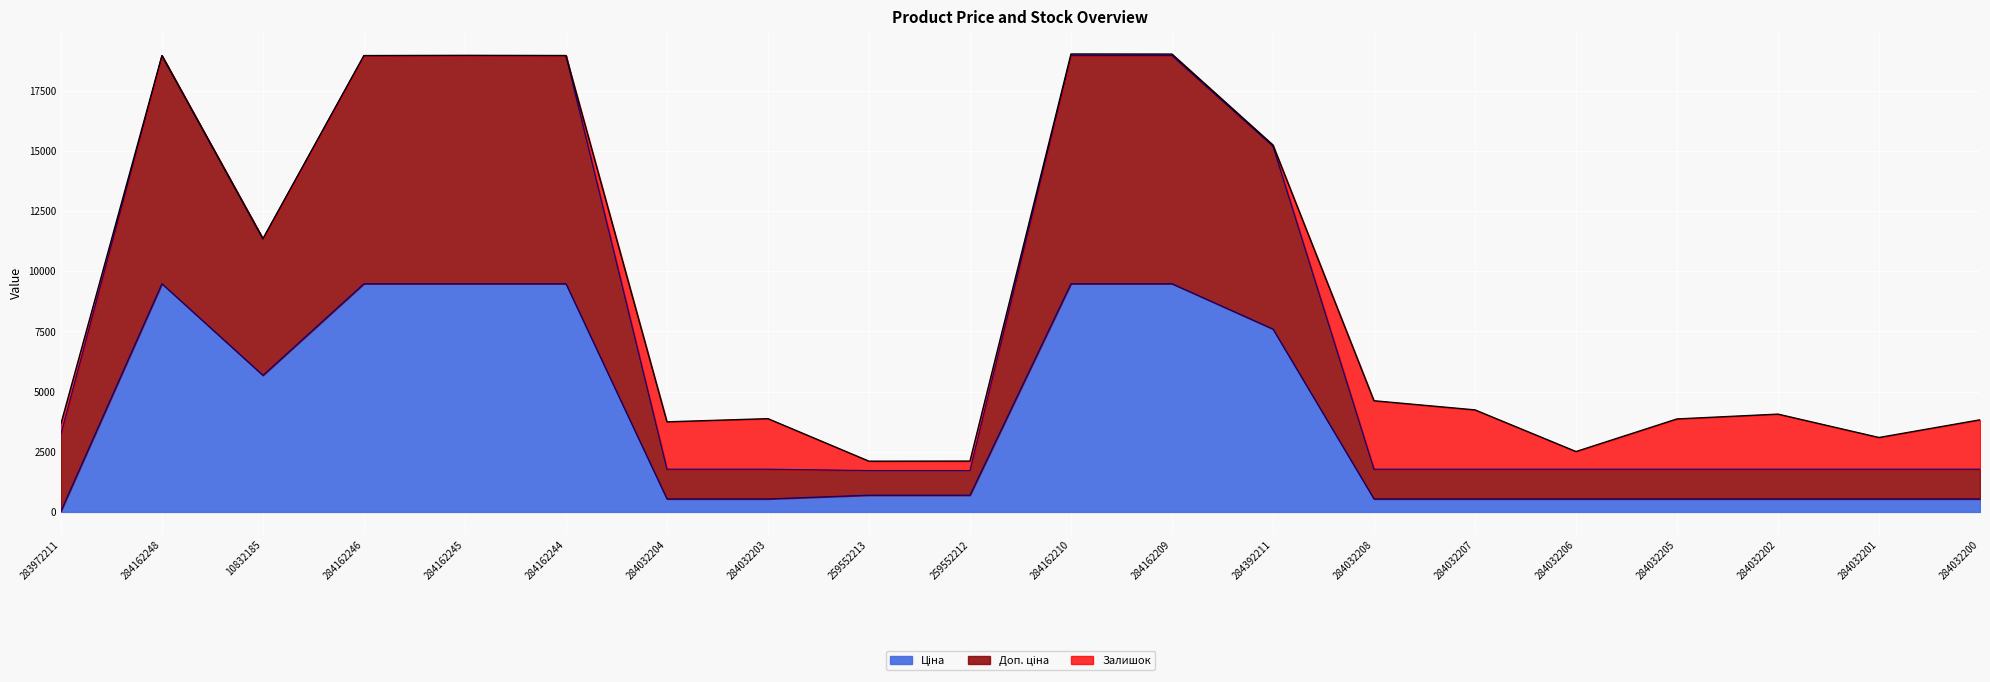

How many values in the Доп. ціна series exceed 1774?

18